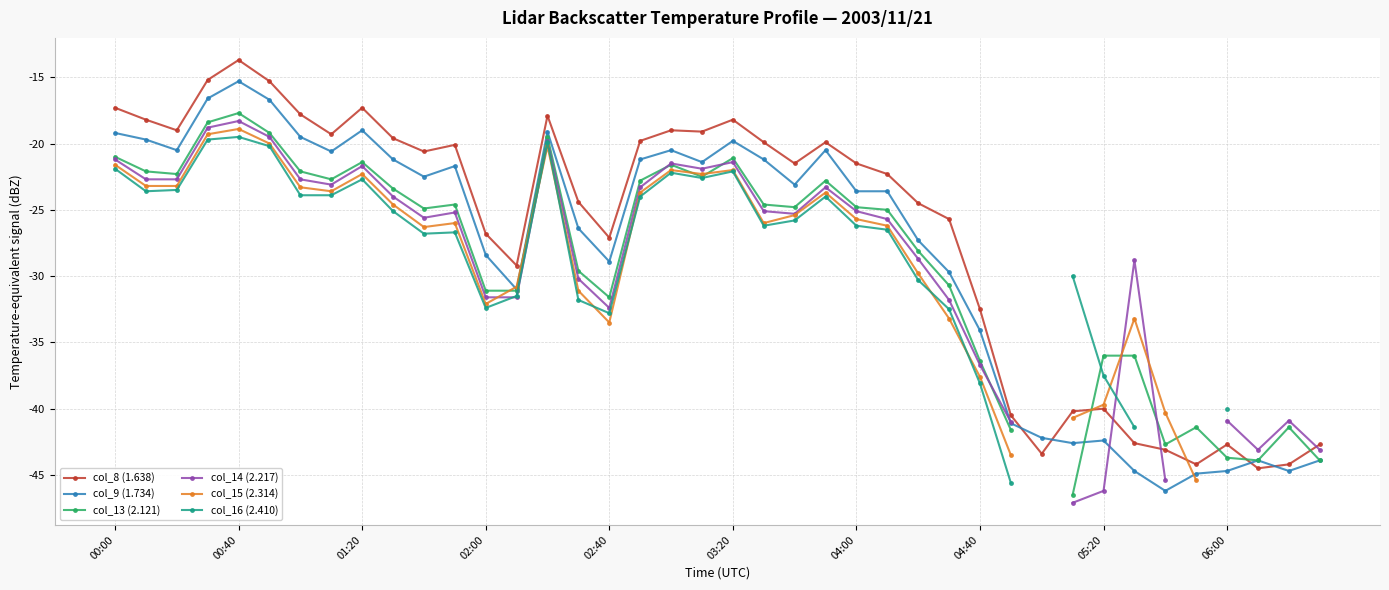

How many data points in col_8 (1.638) are less than -21?

21